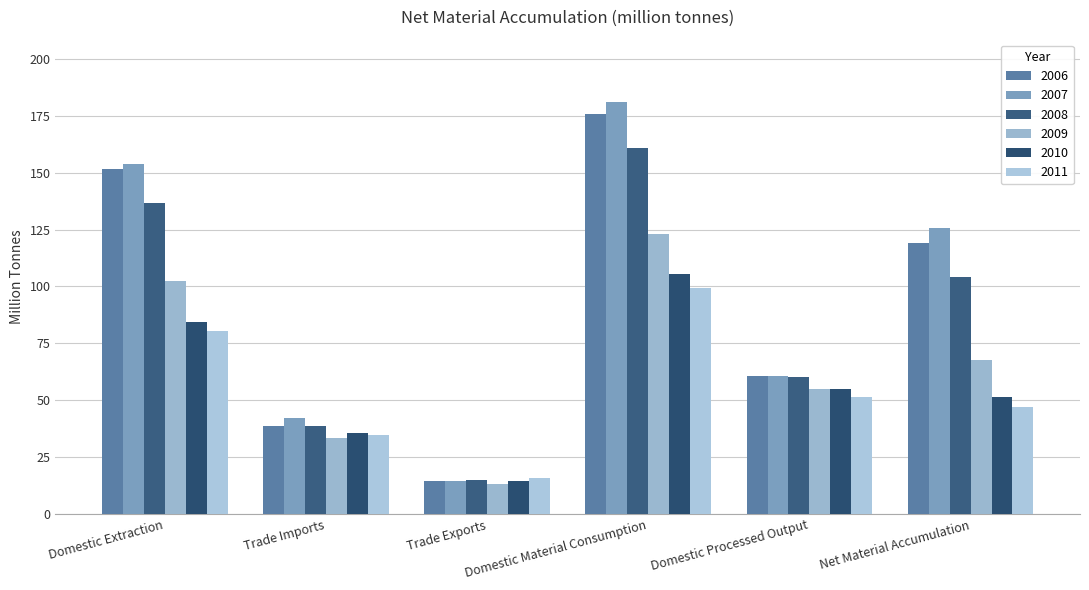

What is the value of the 2008 bar at the 3rd from the left?

14.9